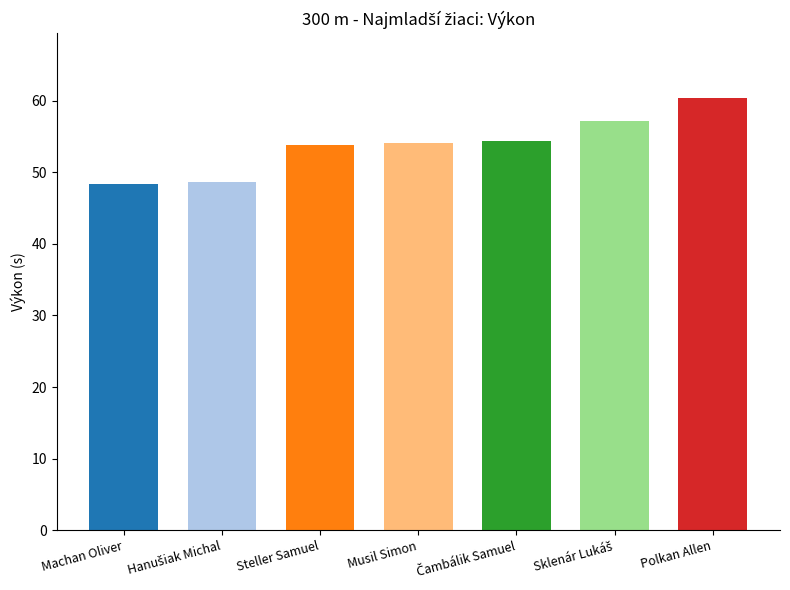

The chart shows a value of 32.1 at Polkan Allen. True or false?

False